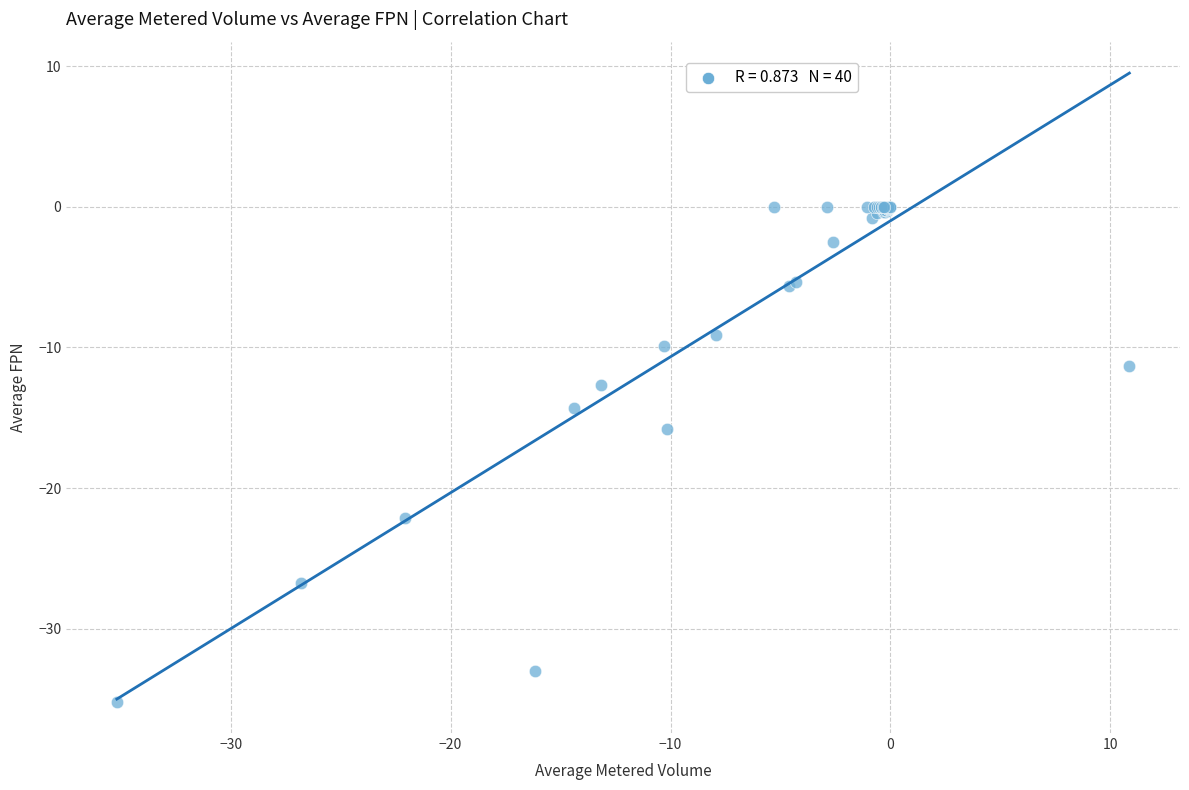

What Y value in the scatter plot is closest to -17?

-15.8